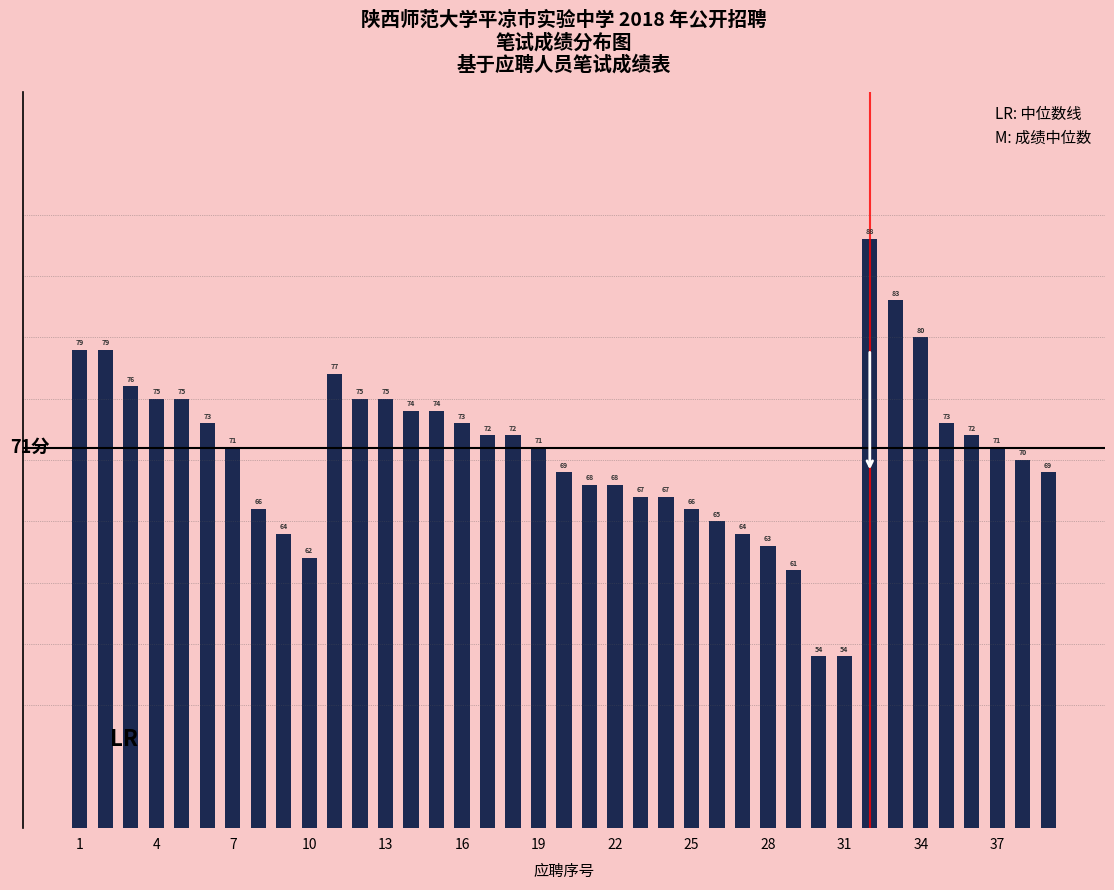

What is the value of the 15th bar from the left?

74